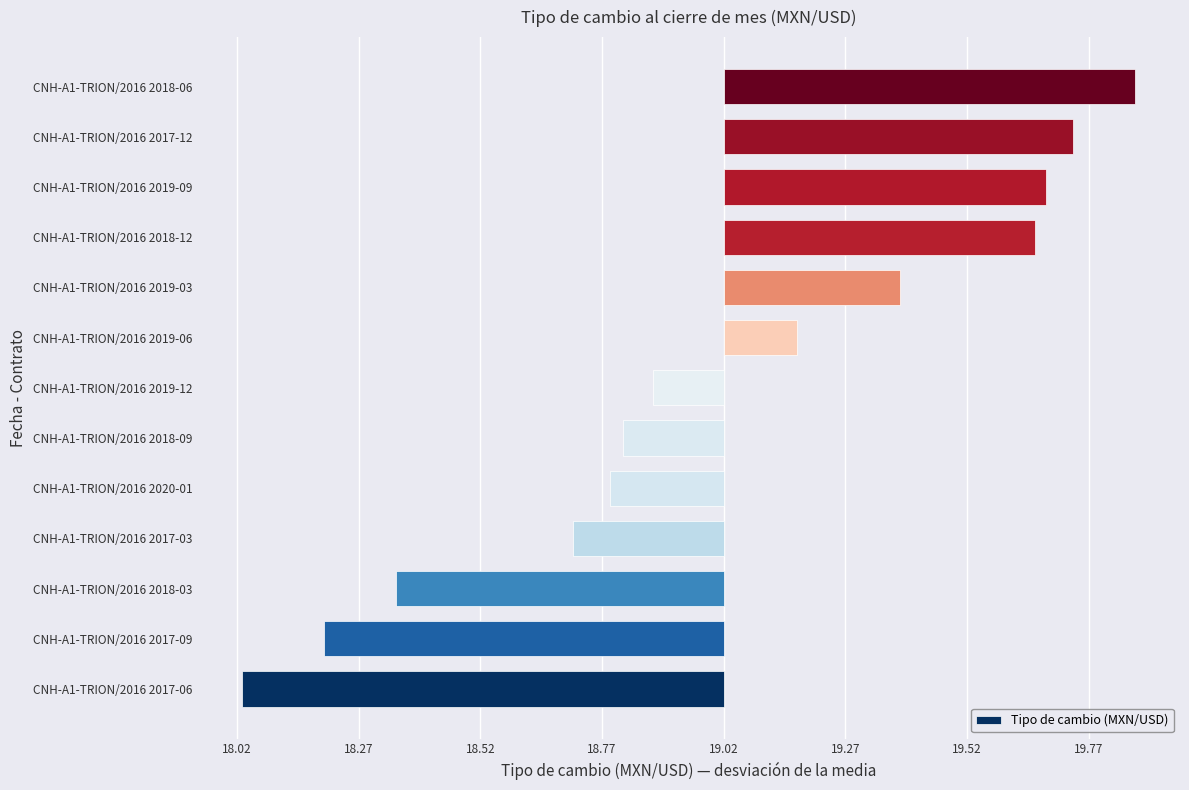

Does the chart contain any negative values?

Yes